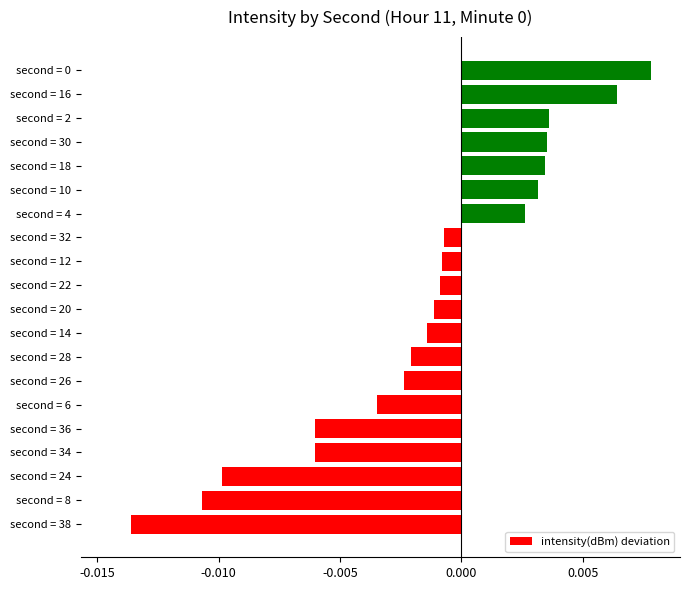

Which has a higher value, second = 22 or second = 8?

second = 22